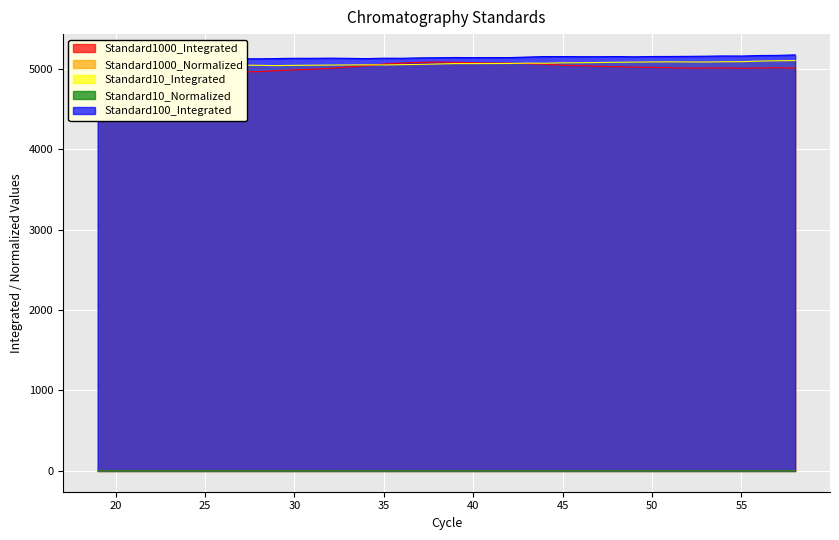

The value of Standard100_Integrated at 54 is 8094.3. True or false?

False